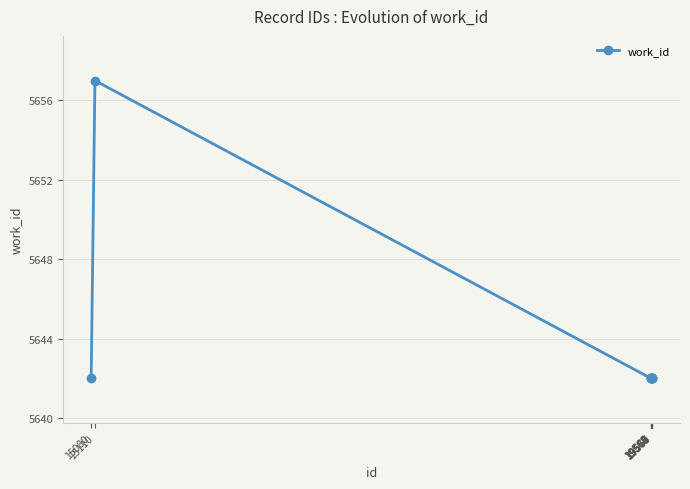

What is the greatest value displayed?

5657